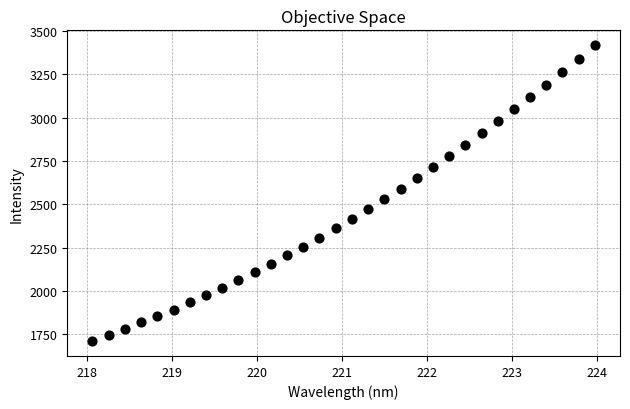

What is the range of Y values (max minus min)?

1707.6